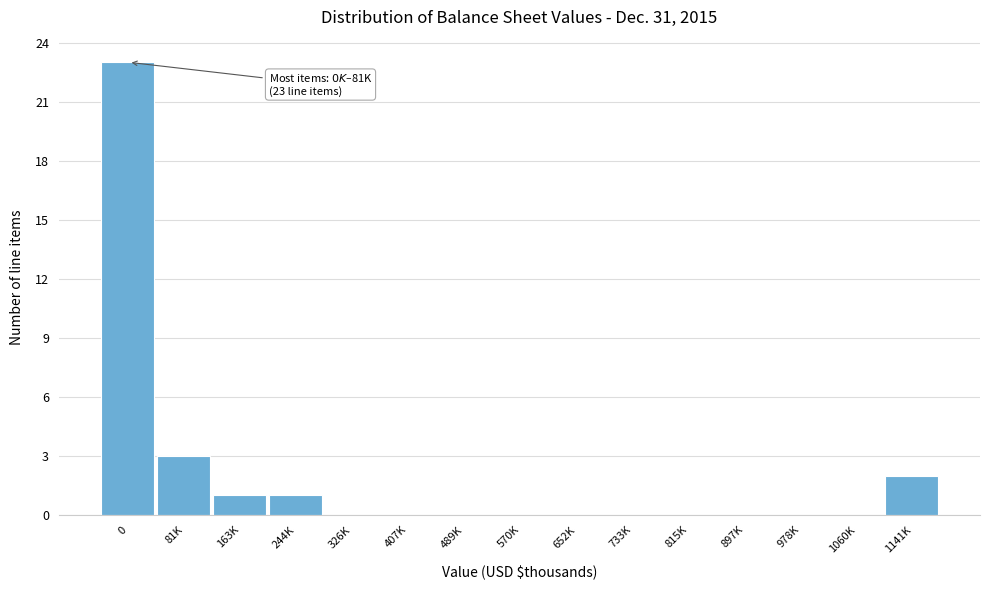

Reading left to right, list all the values displayed in this chart.

0=23	81K=3	163K=1	244K=1	326K=0	407K=0	489K=0	570K=0	652K=0	733K=0	815K=0	897K=0	978K=0	1060K=0	1141K=2